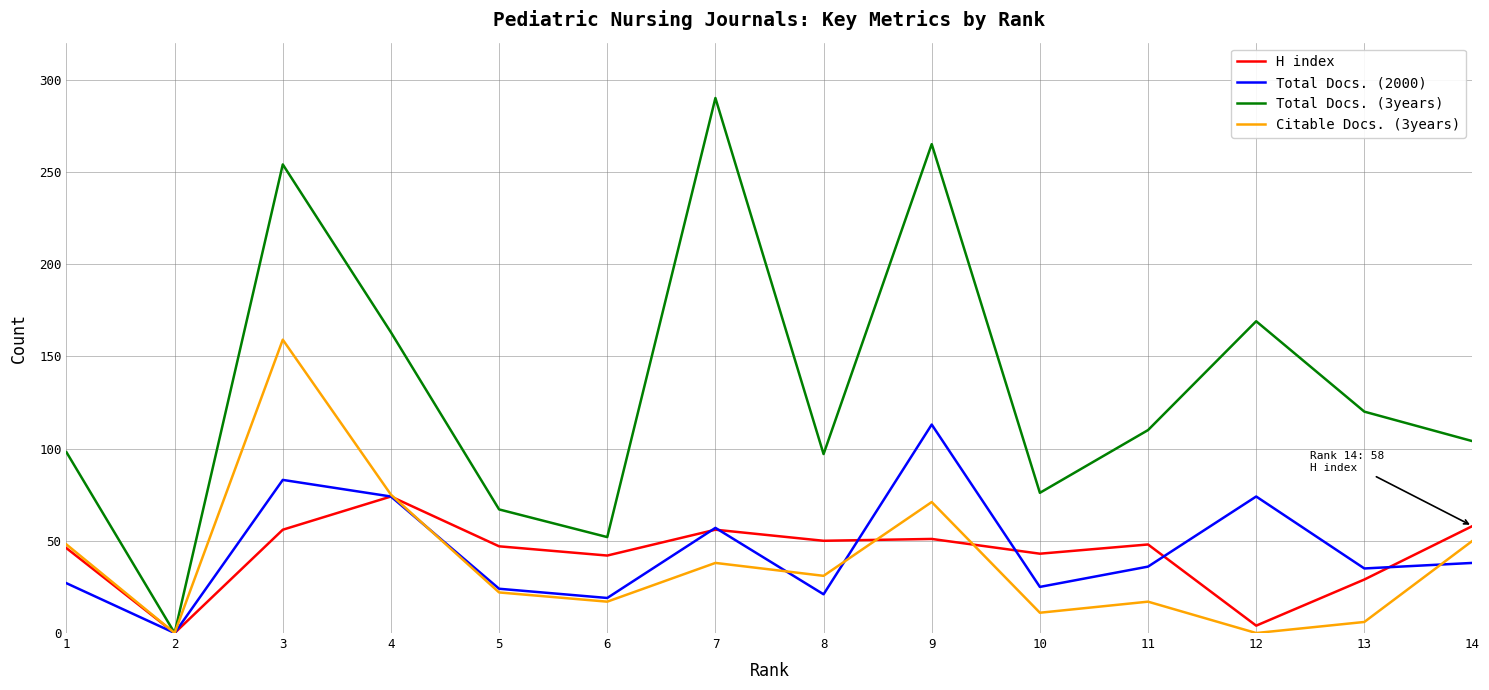

Between 4 and 11, which series saw the biggest shift?

Citable Docs. (3years)